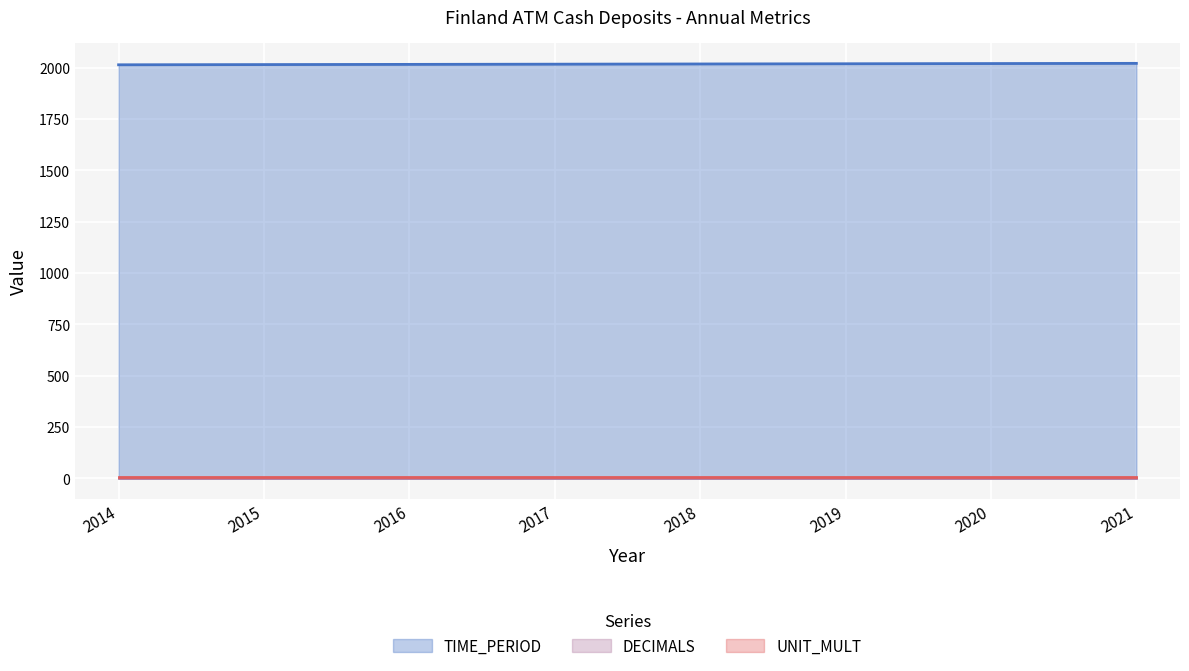

The value of TIME_PERIOD at 2018 is 550. True or false?

False